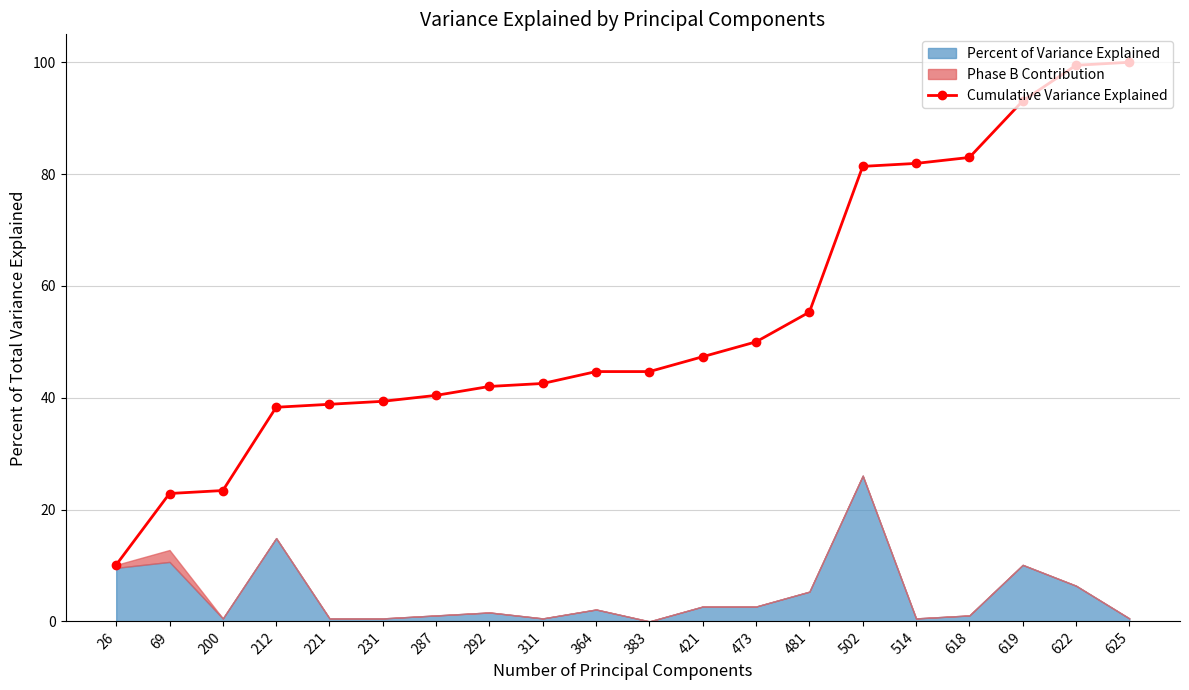

True or false: the data shows 72.6 at 311.

False